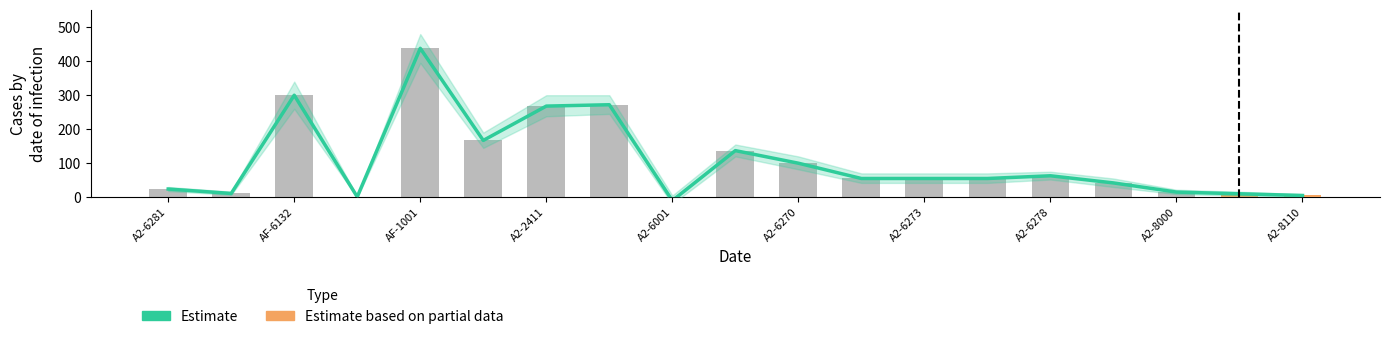

Are the bars grouped side by side (vs. stacked)?

Yes